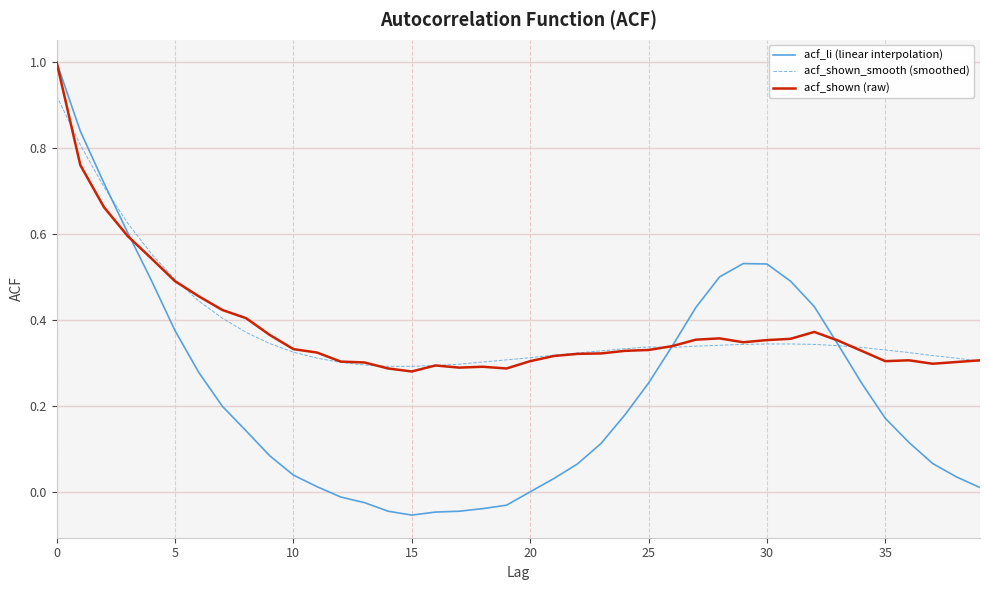

What is the greatest value displayed?

1.0